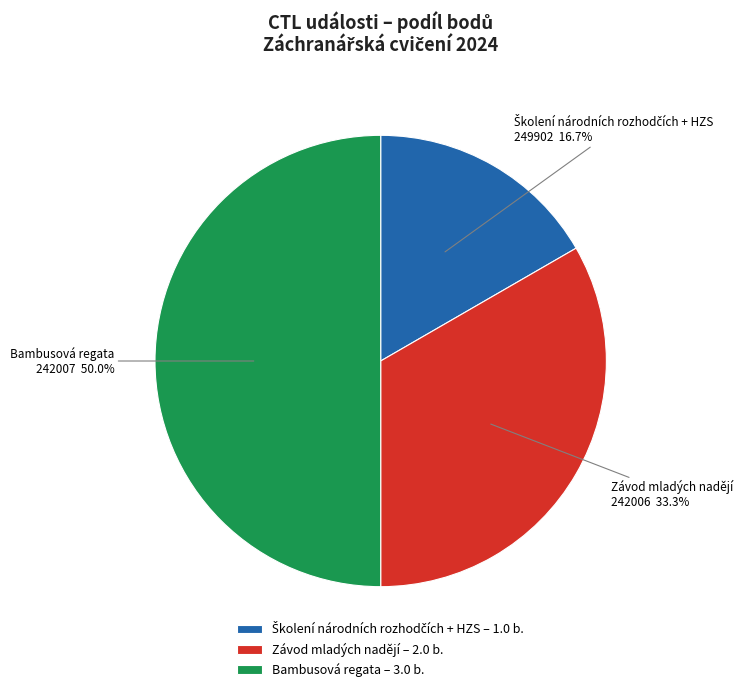

Which has a higher value, Závod mladých nadějí – 2.0 b. or Bambusová regata – 3.0 b.?

Bambusová regata – 3.0 b.